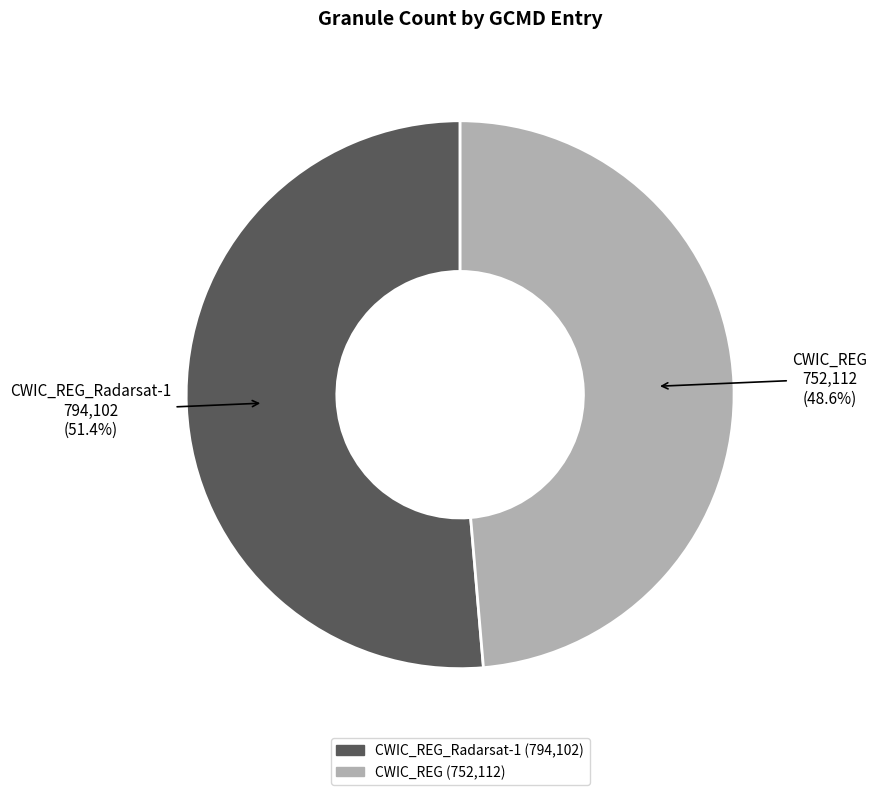

Which has a higher value, CWIC_REG or CWIC_REG_Radarsat-1?

CWIC_REG_Radarsat-1